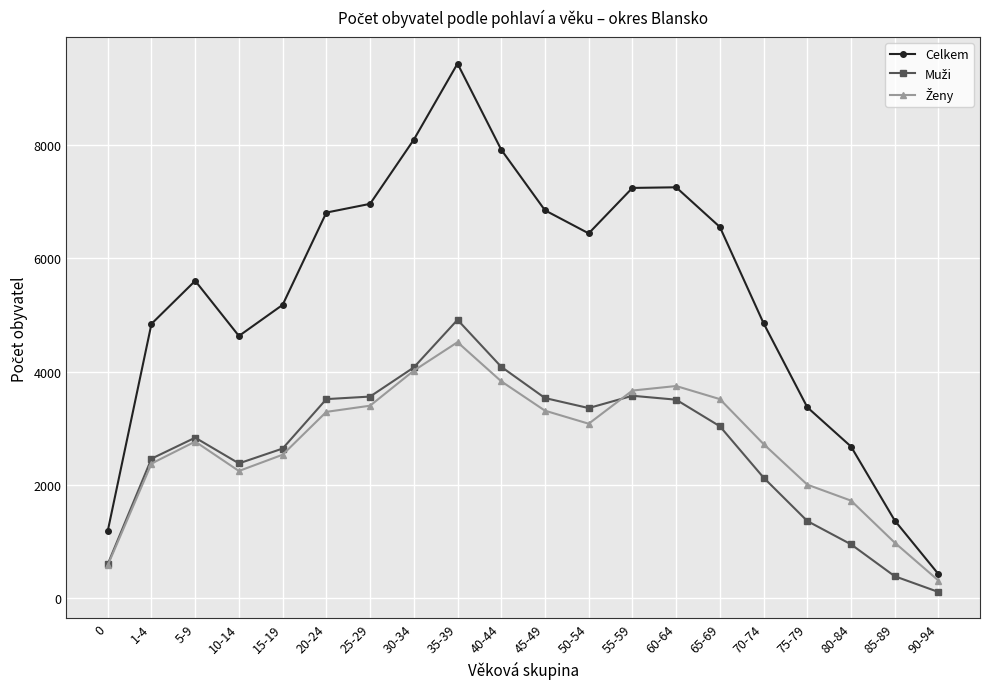

Which series changed the most between 5-9 and 10-14?

Celkem